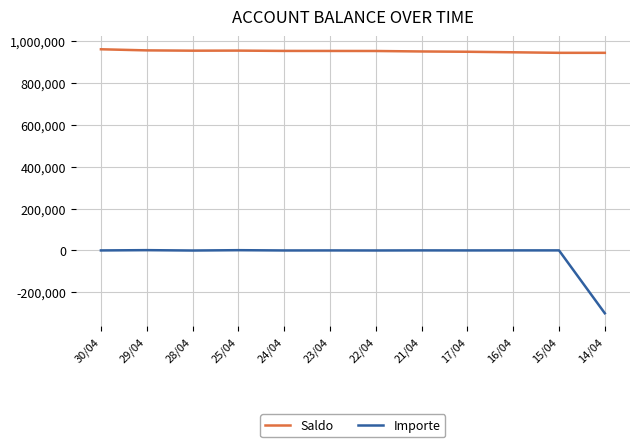

True or false: Importe and Saldo cross at least once.

False